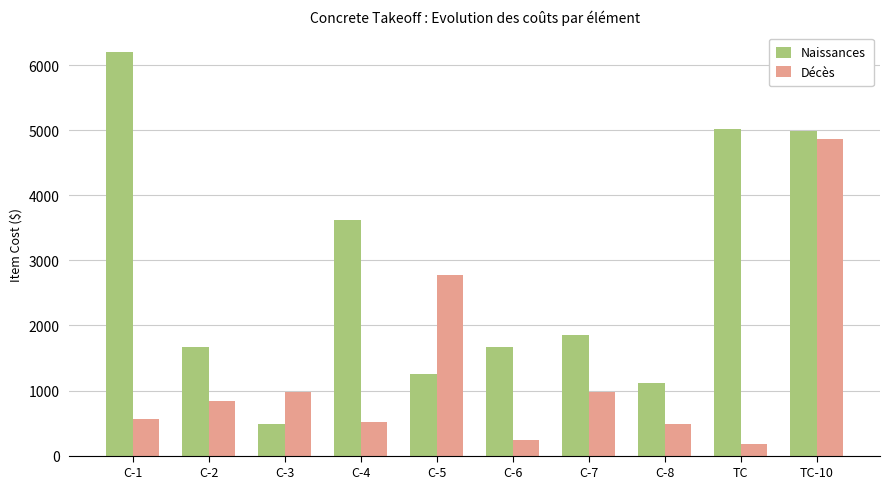

What is the sum of all Naissances values?

27867.2